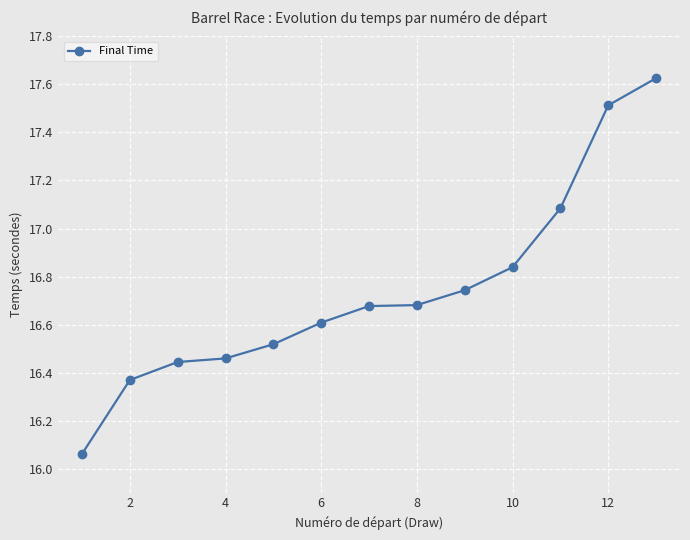

What is the difference between the maximum and second lowest values?

1.3